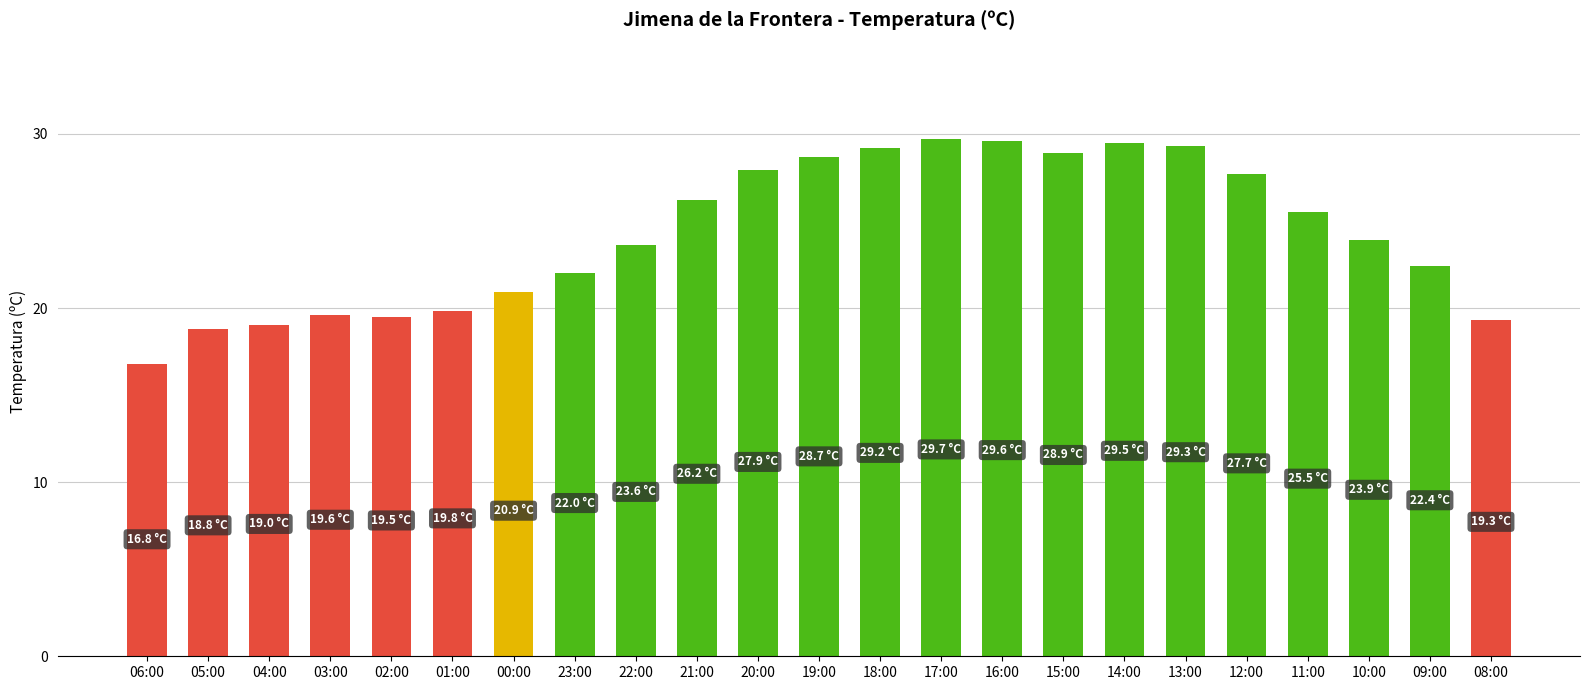

How many bars are there in total?

23